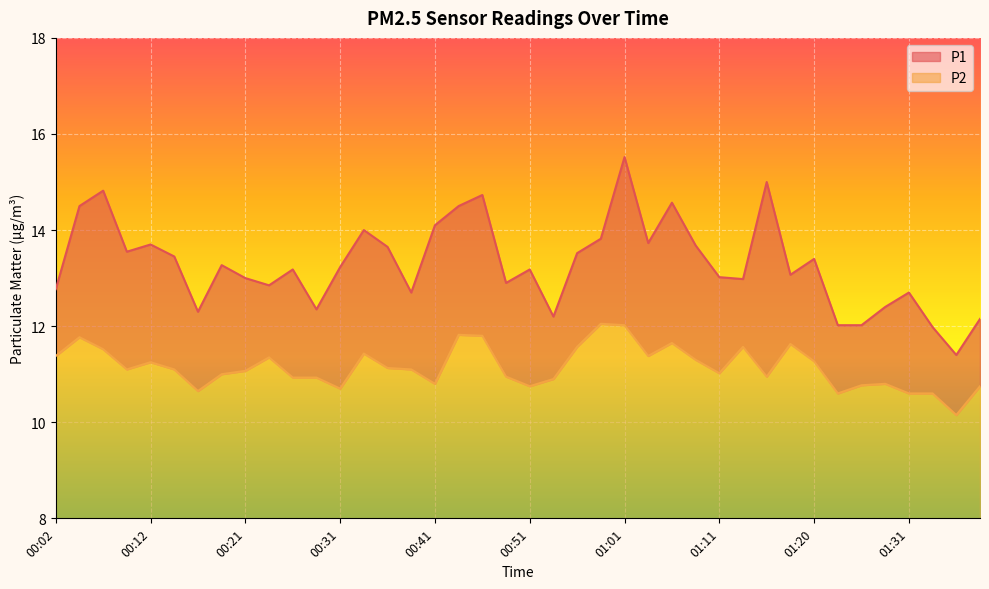

What are all the series names shown in the legend?

P1, P2